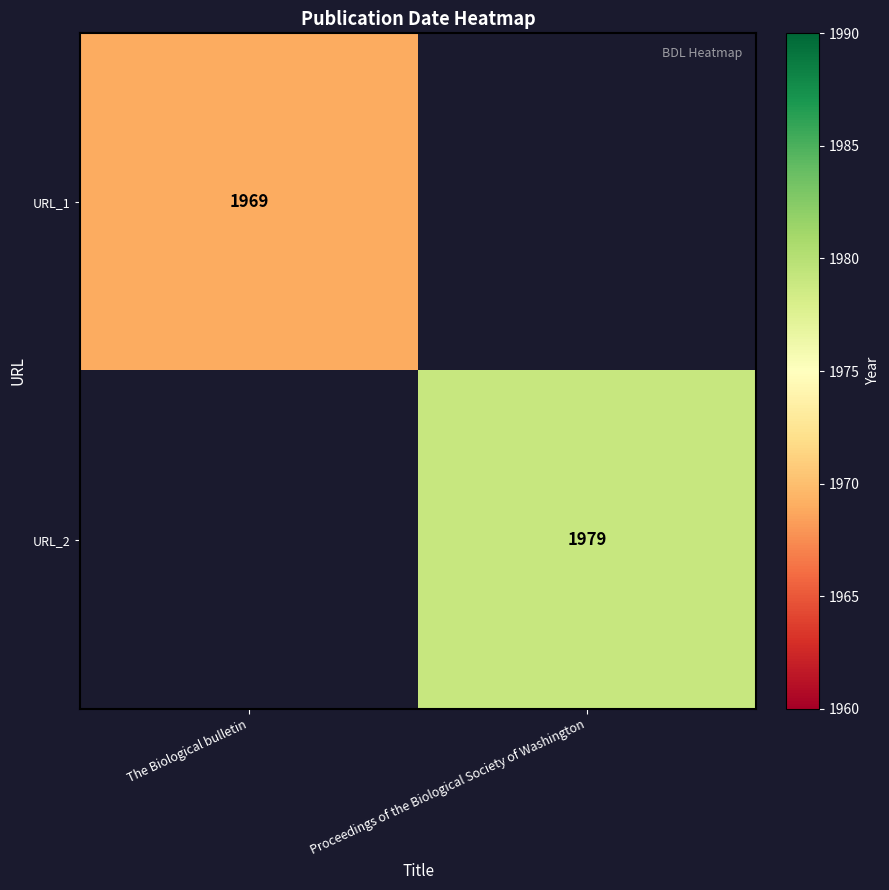

Count the number of categories in the chart.

2